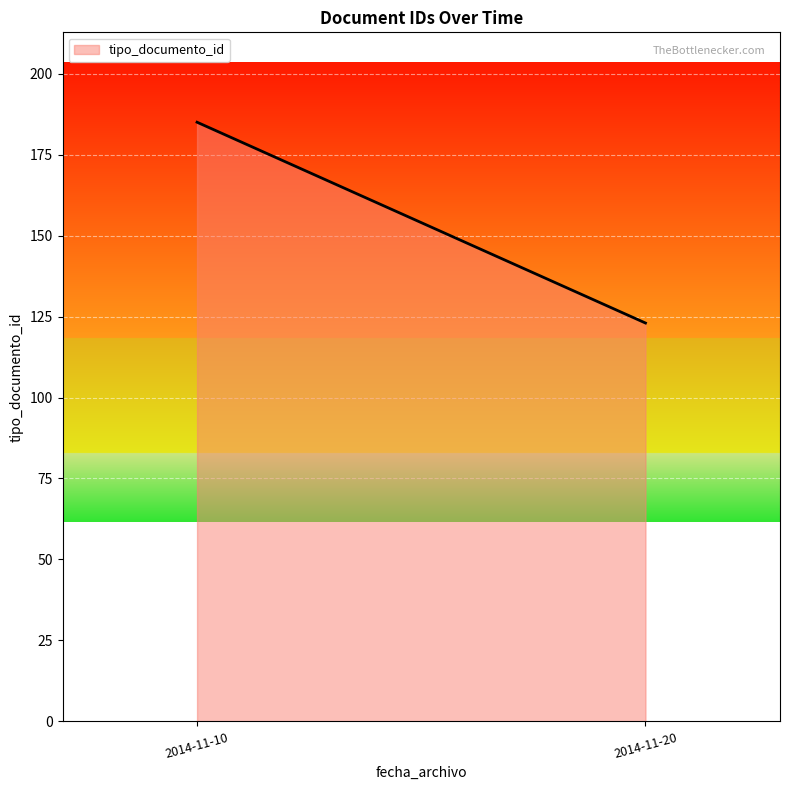

True or false: the data shows 54 at 2014-11-10.

False